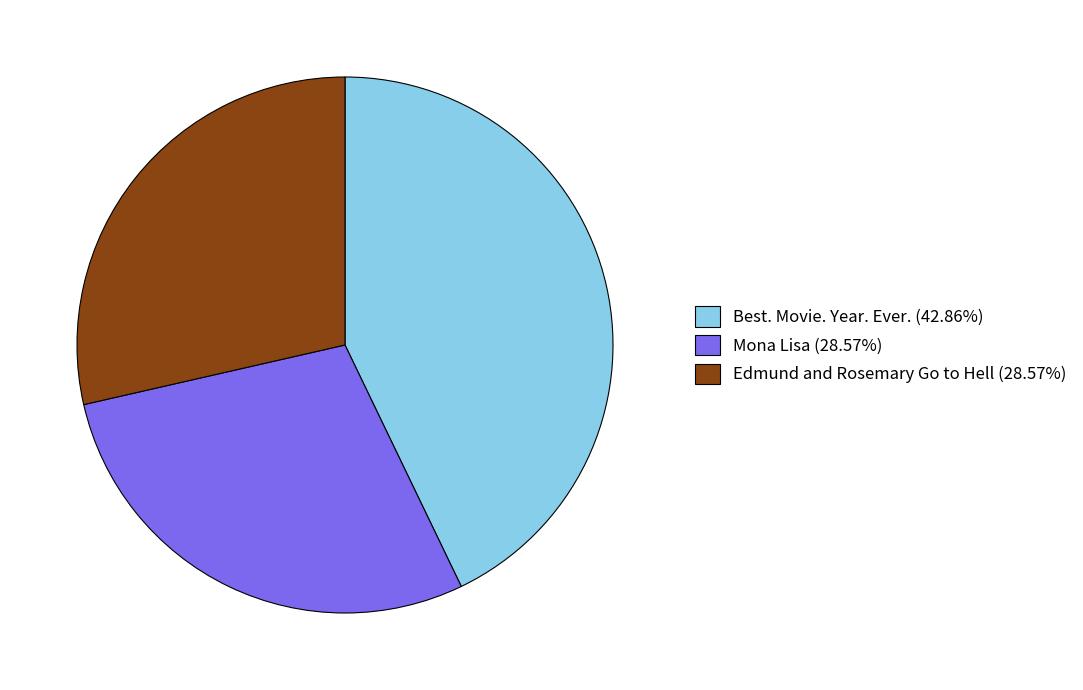

Is there a majority slice in this chart?

No